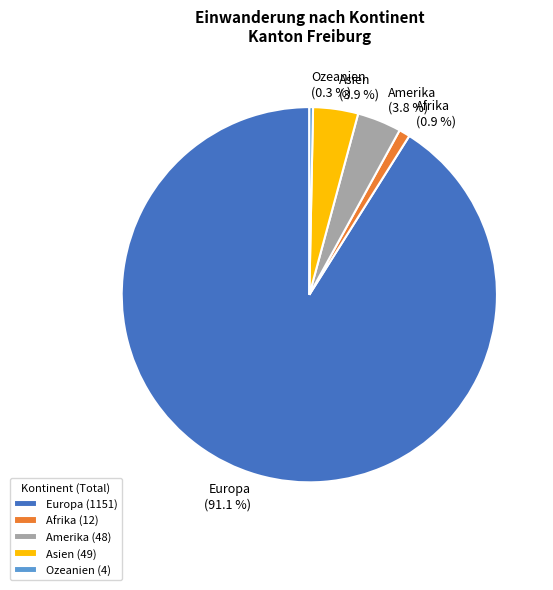

Count the number of slices in the pie.

5